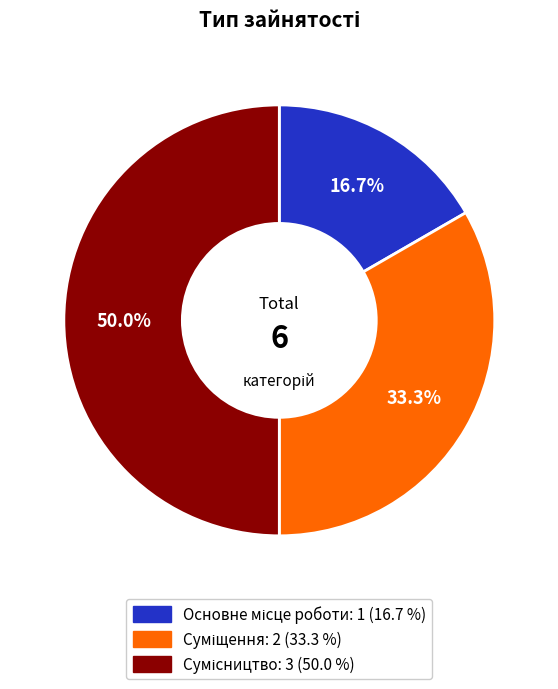

What percentage is the Суміщення slice, to the nearest percent?

33%